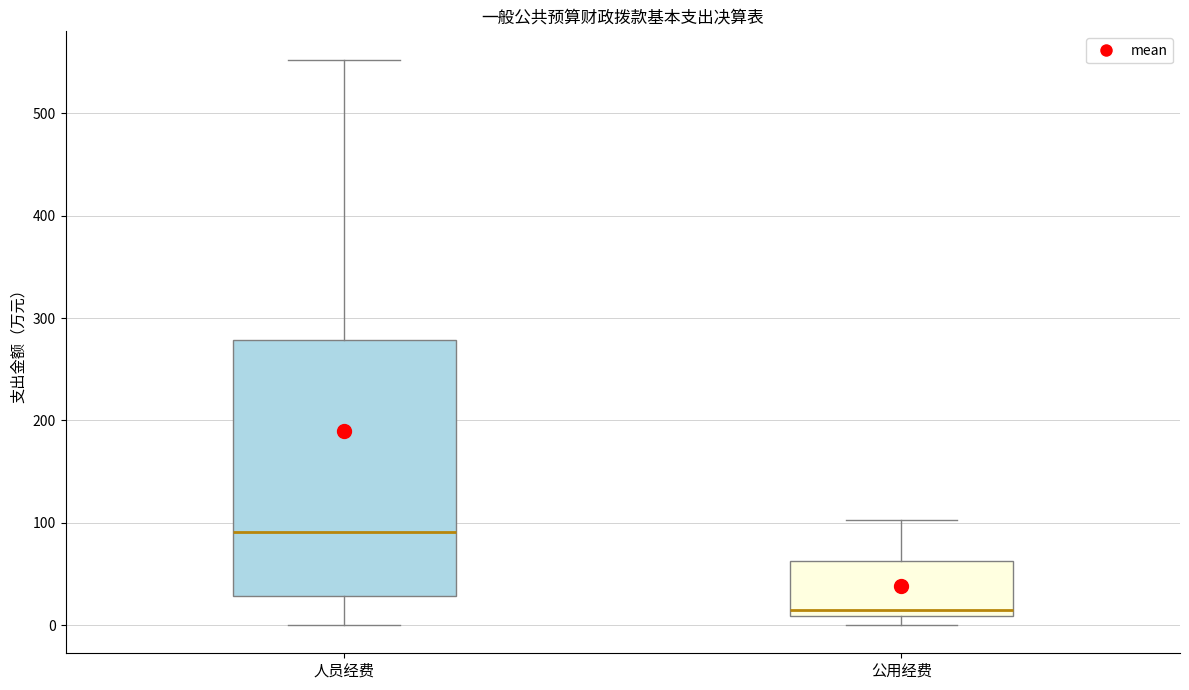

Reading left to right, transcribe this box plot: for each box, give where its median line is, the range the box spans, and where its two whiskers end, as read against the y-axis. The values are not printed on the chart, so give them approximately, as read against the axis.

人员经费: median 90, box 30 to 280, whiskers 0 to 550
公用经费: median 20, box 10 to 60, whiskers 0 to 100